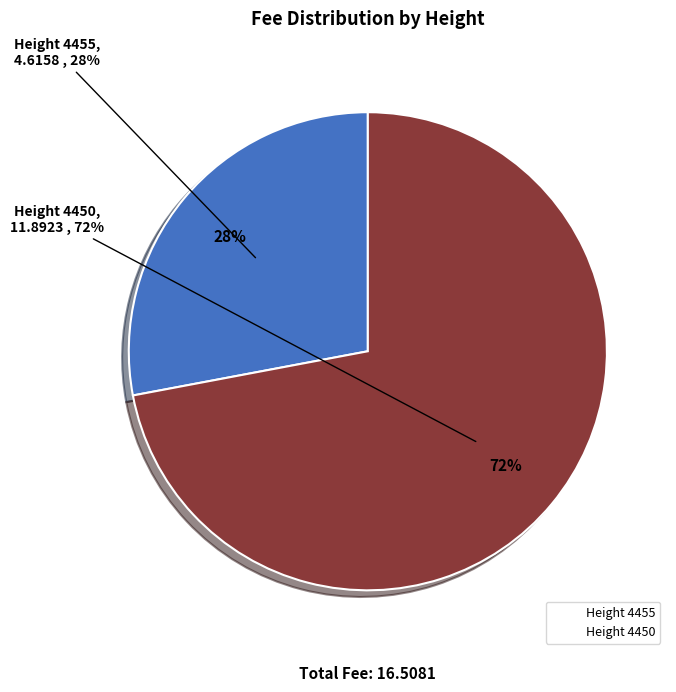

To the nearest percent, what is the average slice percentage?

50%